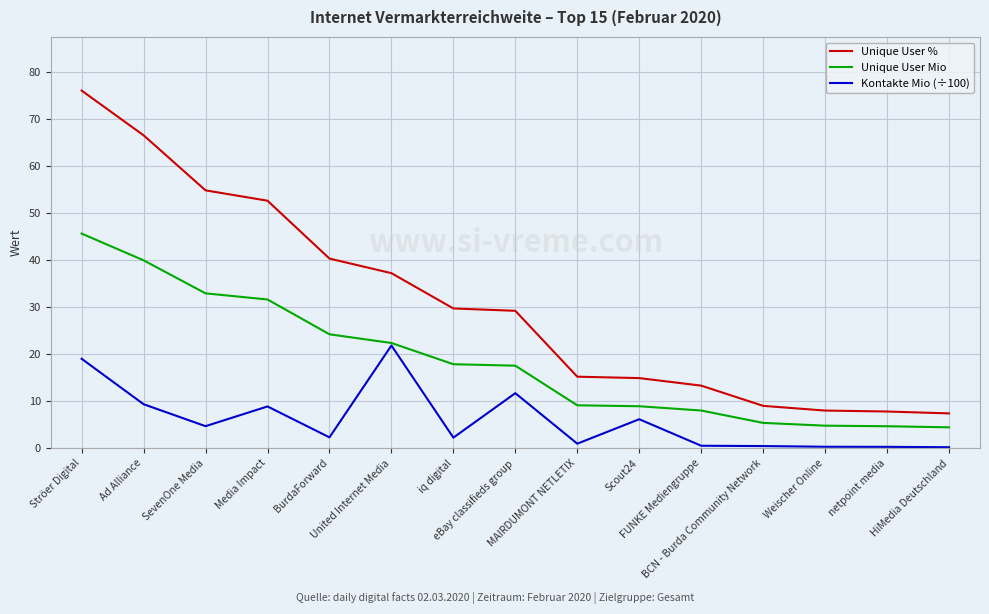

True or false: Unique User Mio and Unique User % cross at least once.

False